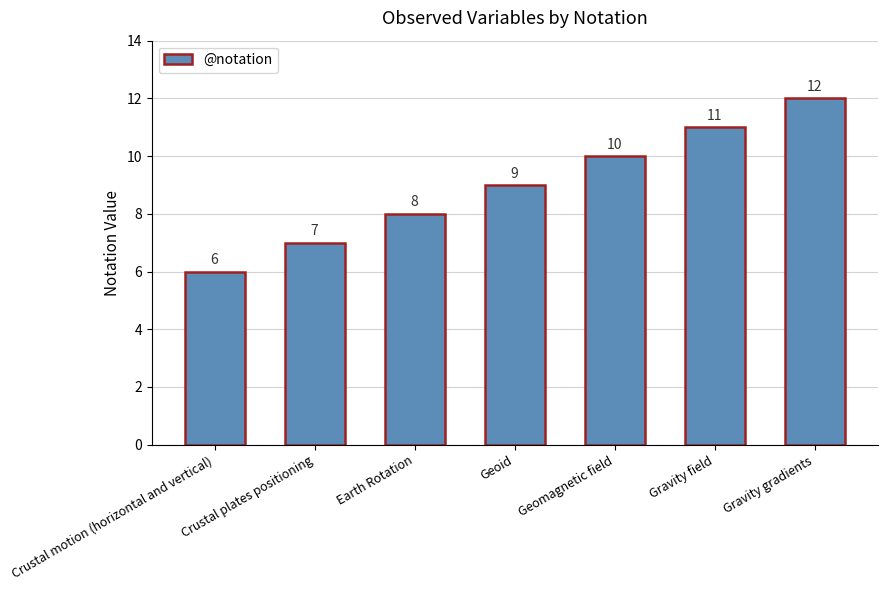

What is the approximate value at Crustal motion (horizontal and vertical)?

6